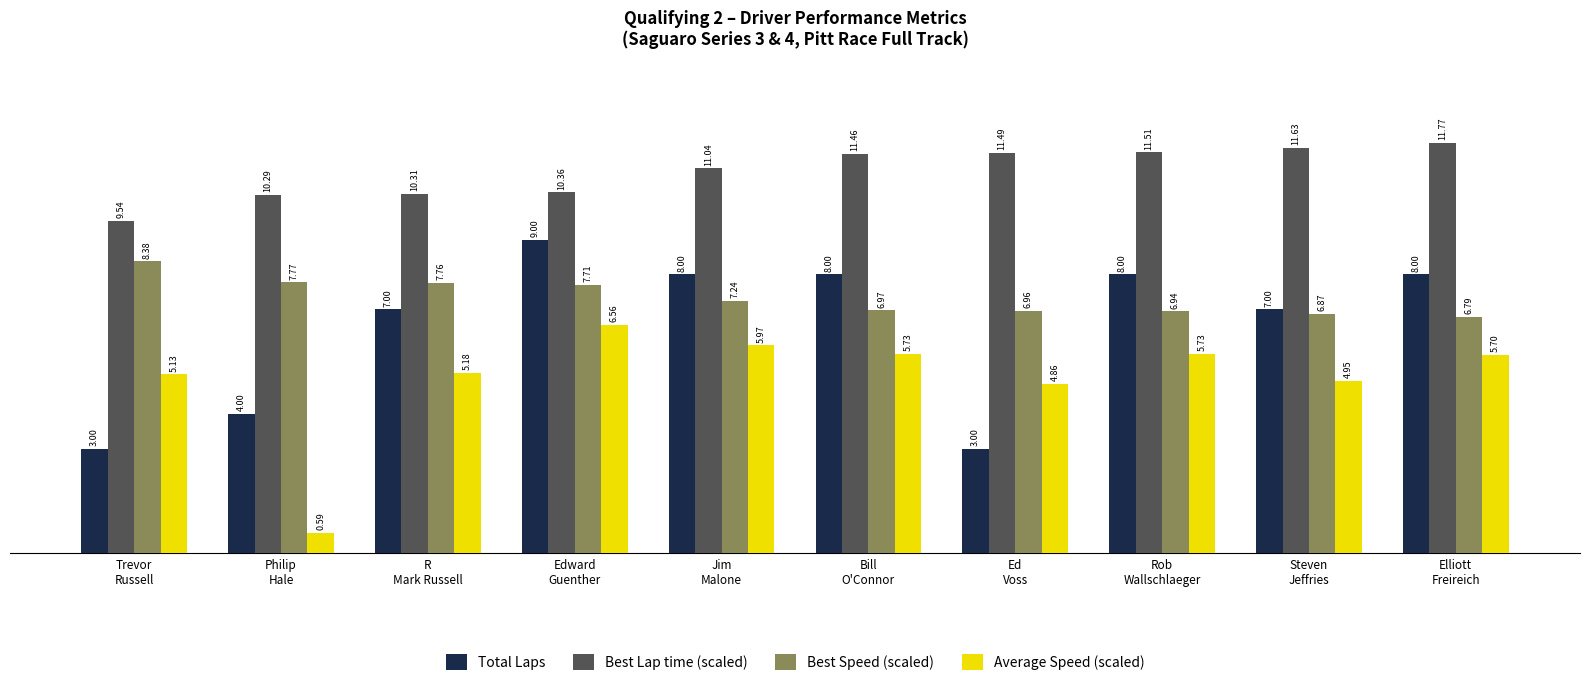

Which series has the largest range (max minus min)?

Total Laps